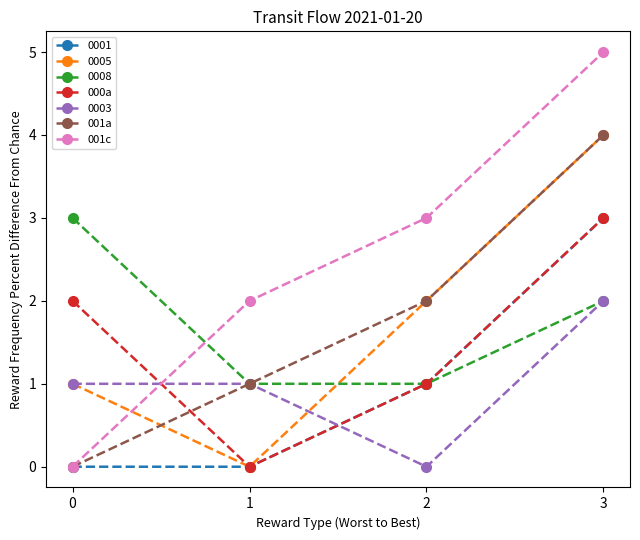

True or false: 000a has more than 0 points higher than both neighbors.

False